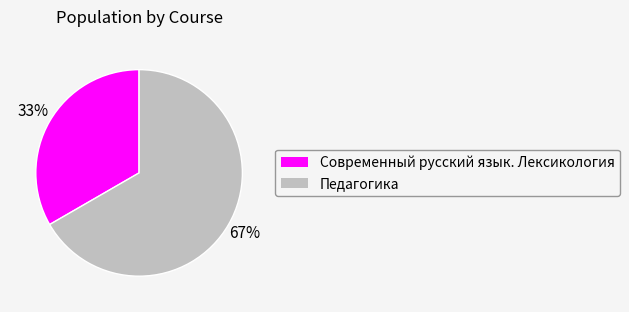

How many segments does this pie chart have?

2